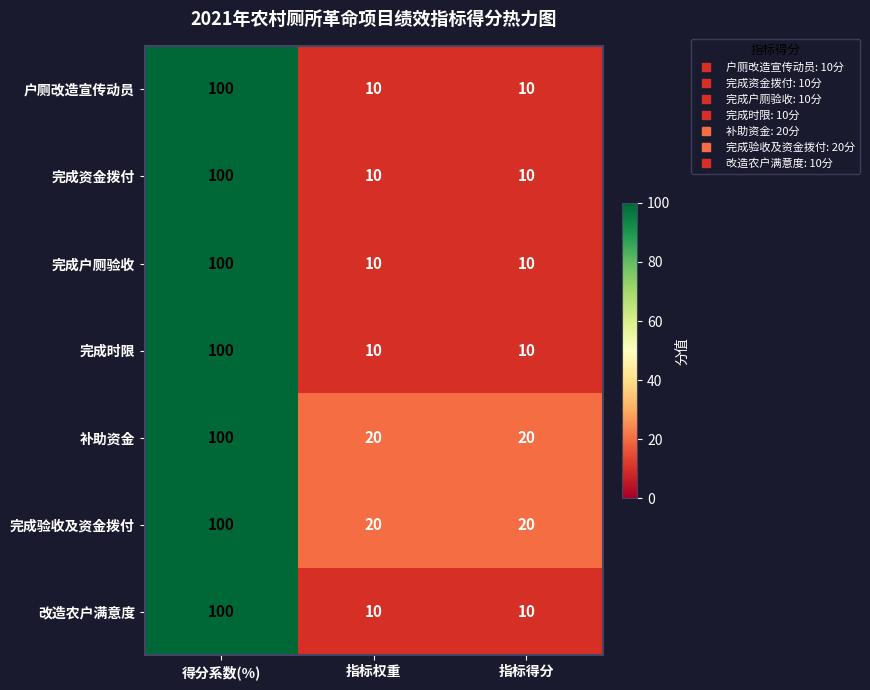

What is the highest value of the 完成验收及资金拨付 series?

100